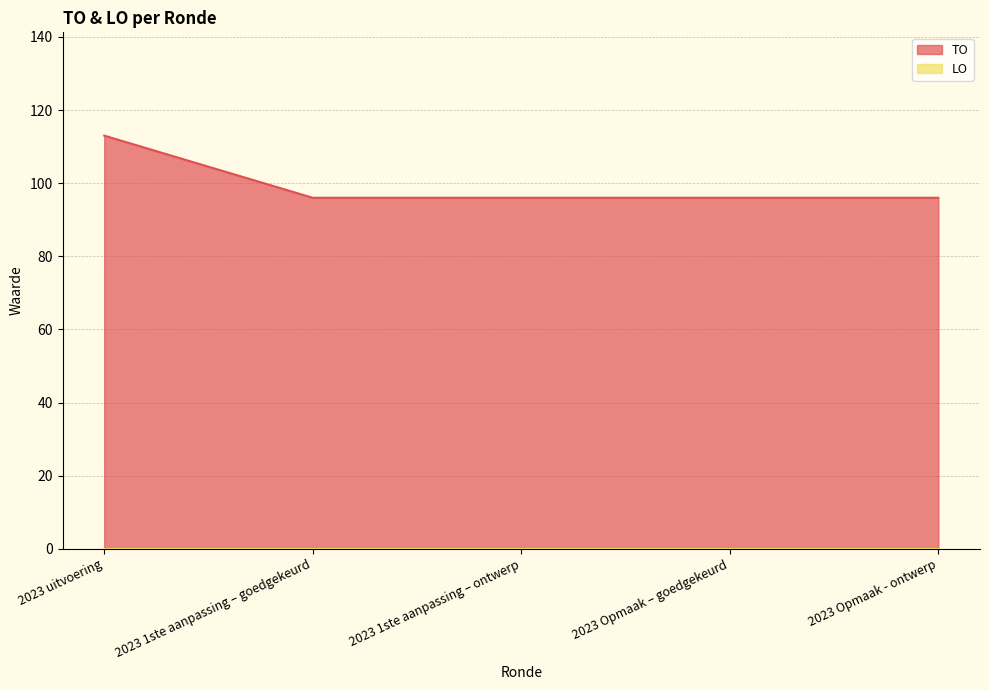

What is the value of the 1st point from the left?

113